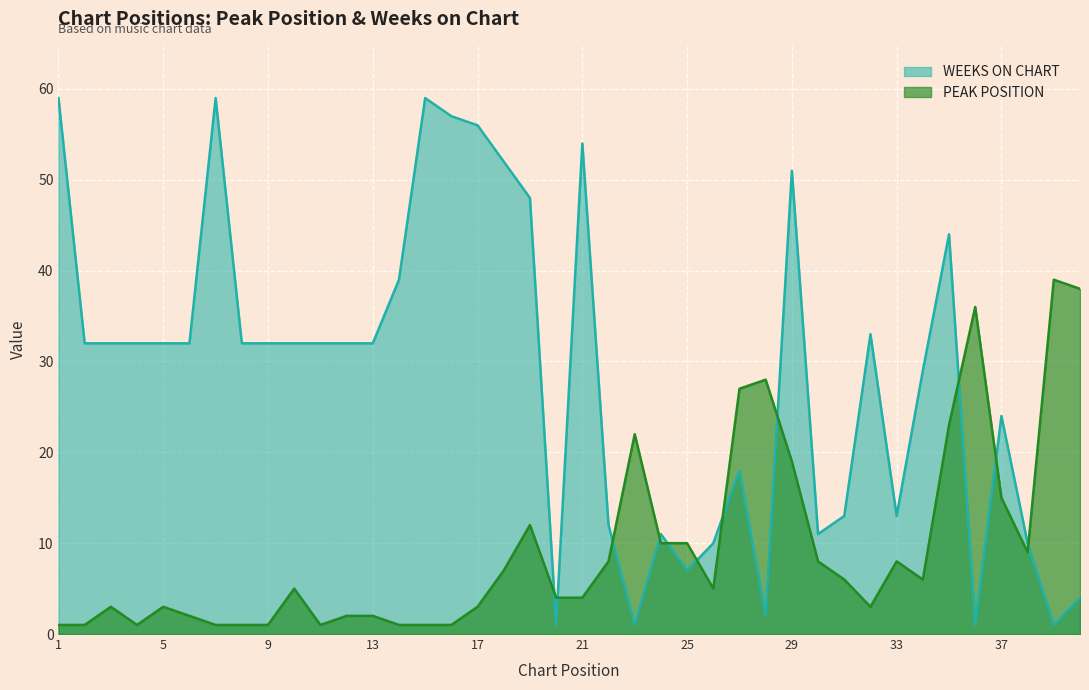

What are all the series names shown in the legend?

Peak Position, Weeks on Chart